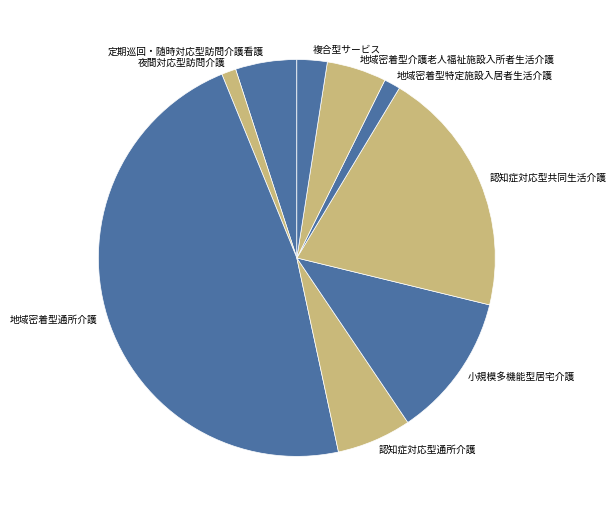

Do 認知症対応型通所介護 and 小規模多機能型居宅介護 together represent more than half of the pie?

No